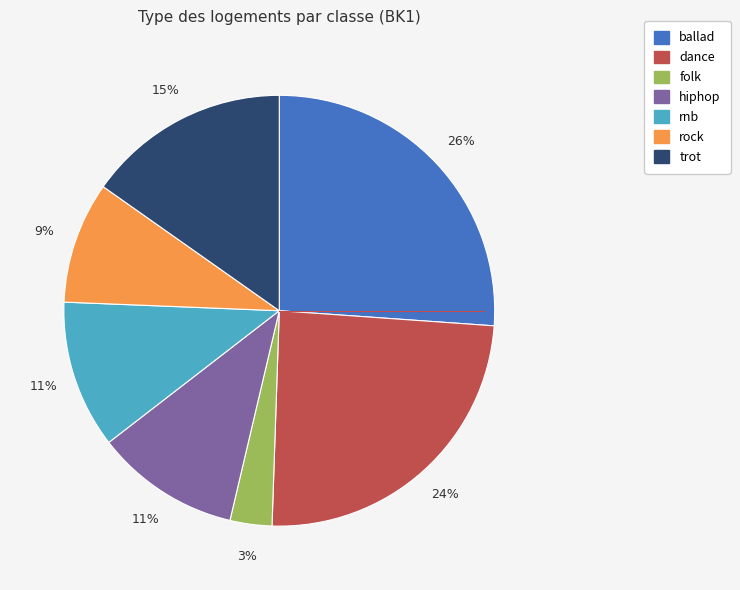

Is it true that dance is 19% of the pie?

False